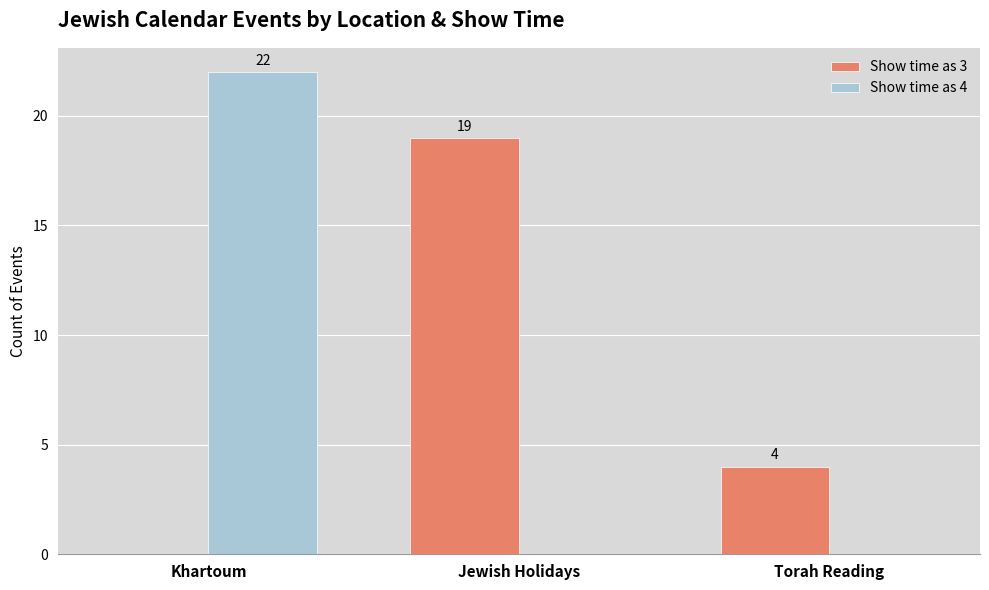

What are all the series names shown in the legend?

Show time as 3, Show time as 4